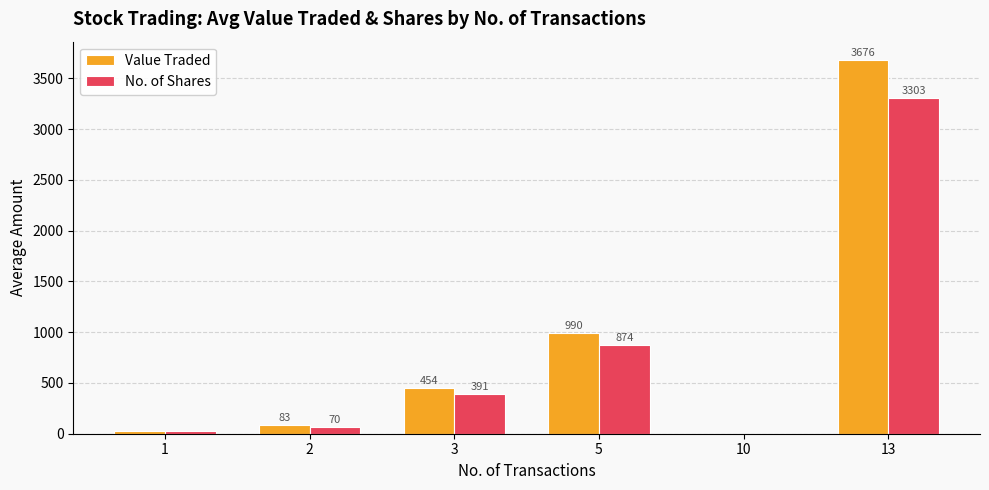

Is the value of Value Traded at 2 greater than the value of No. of Shares at 2?

Yes